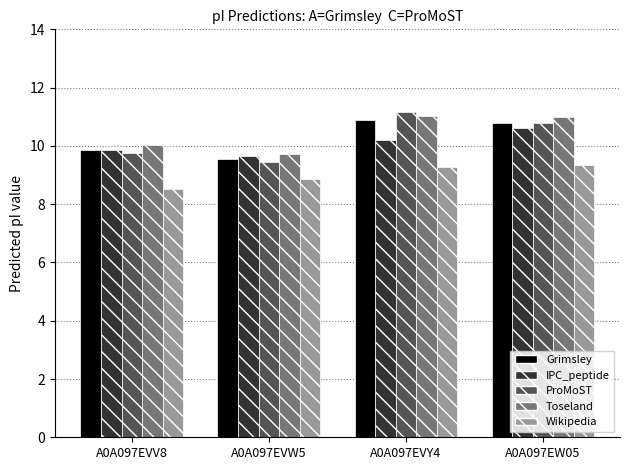

Which category has the lowest value across all series?

A0A097EVV8